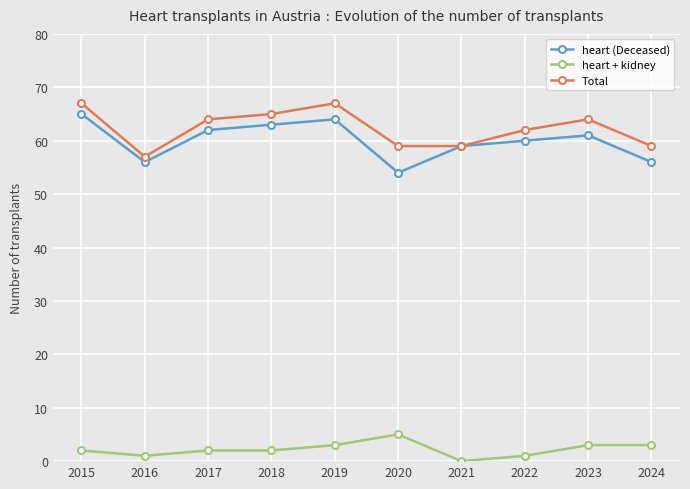

How many heart + kidney values are between 1 and 3?

8